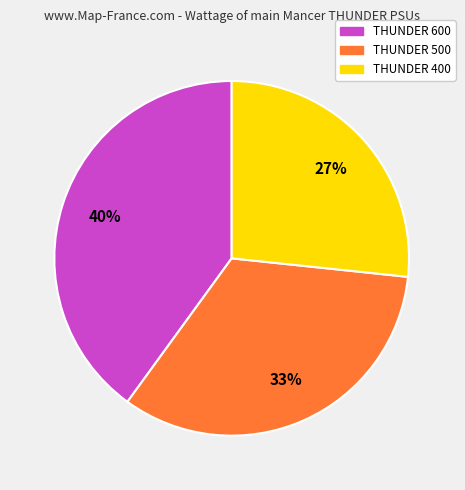

True or false: THUNDER 400 accounts for 27% of the total.

True